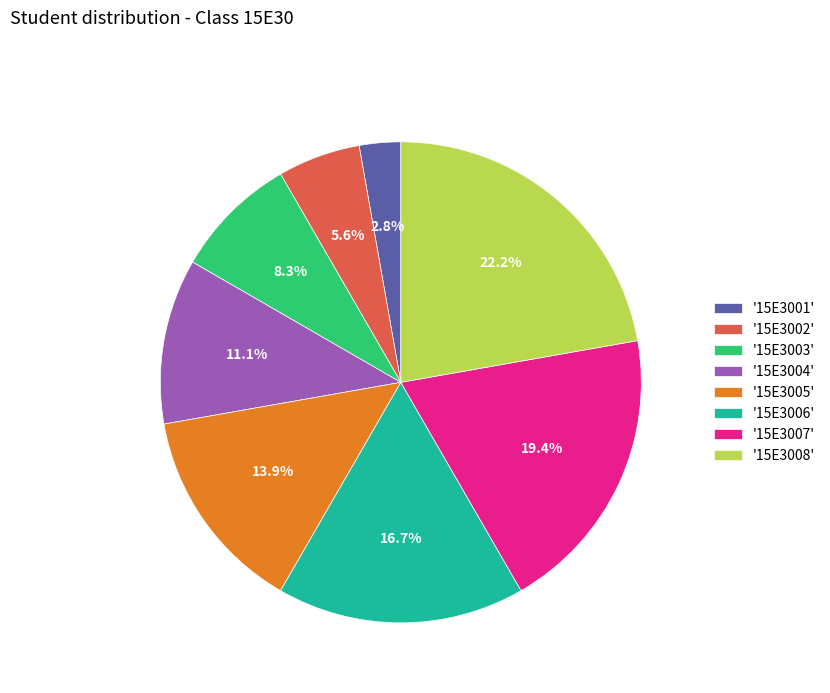

How many slices are in this pie chart?

8